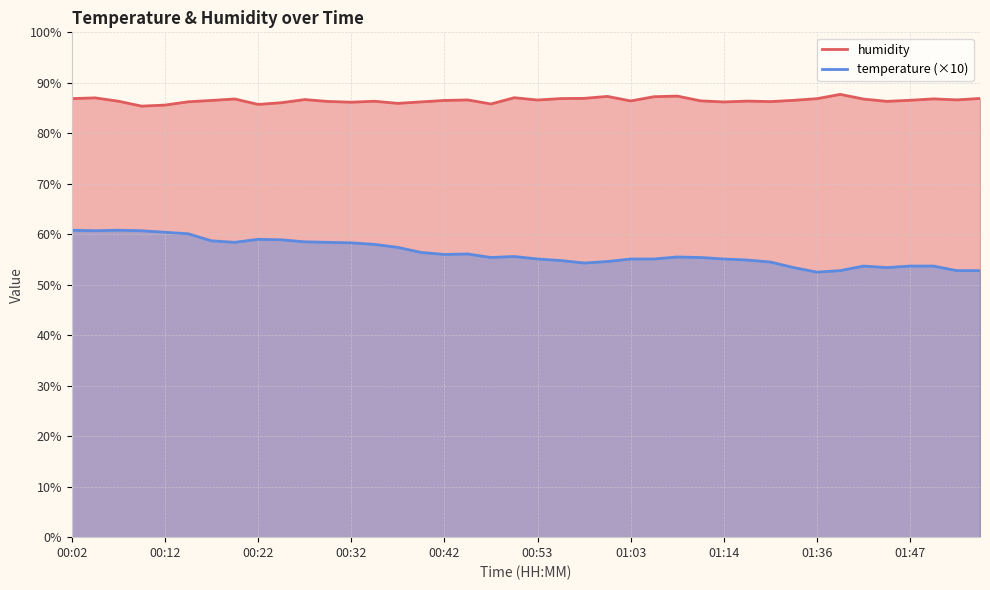

What is the average value of the humidity series?

86.5